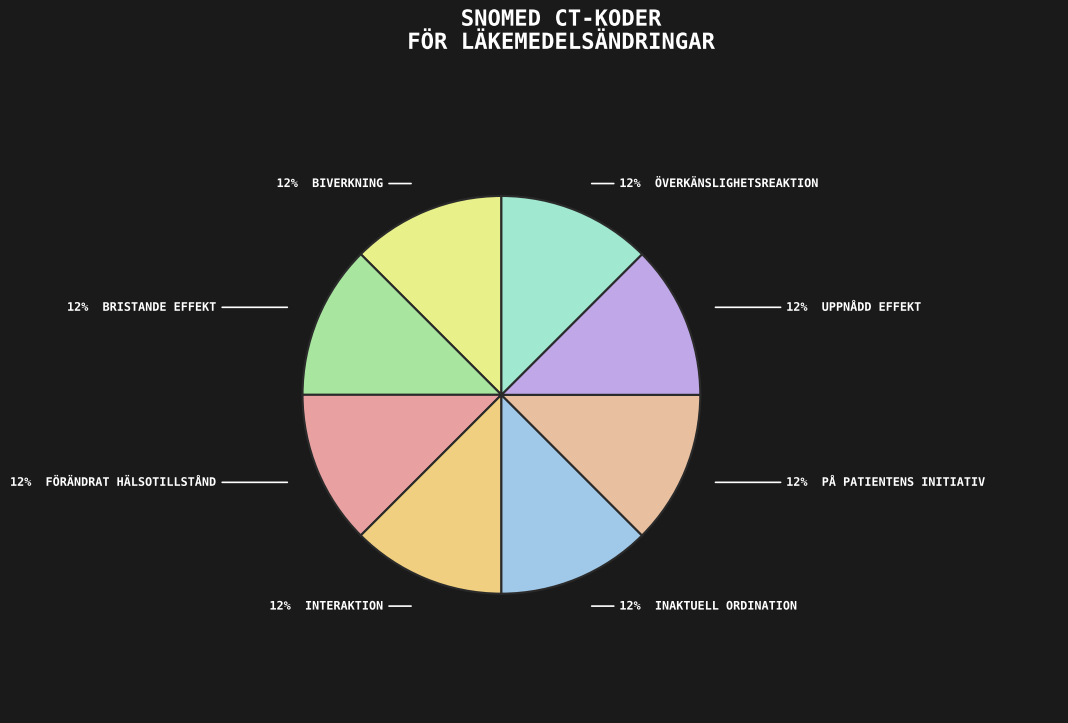

How many slices are in this pie chart?

8